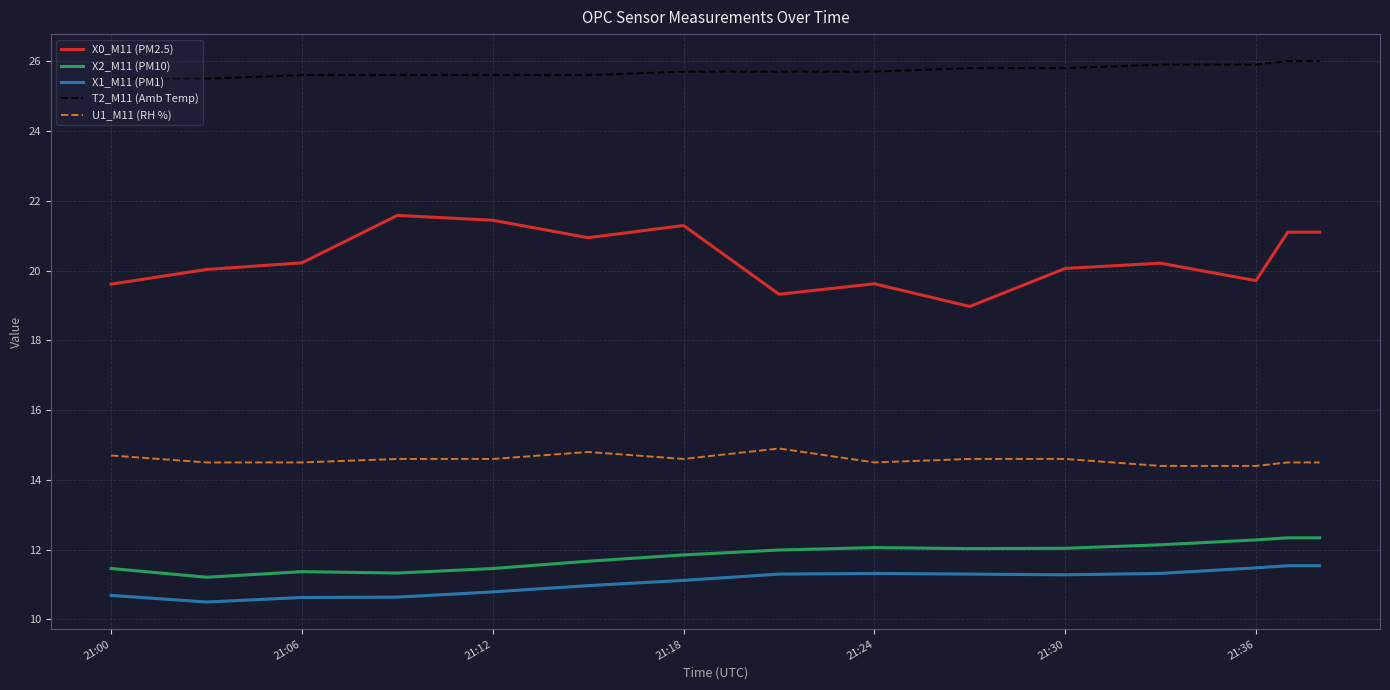

How many lines are shown in the chart?

5